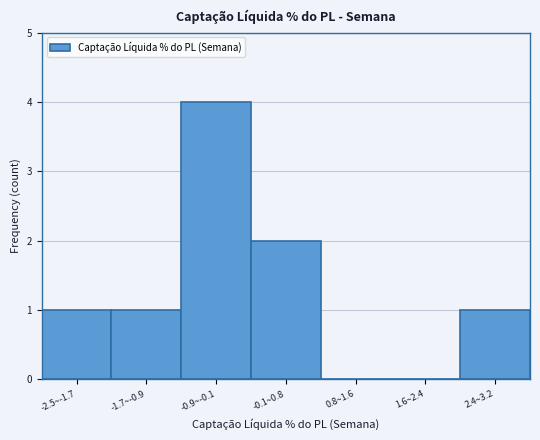

Reading left to right, transcribe all the data shown in this chart.

-2.5~-1.7=1	-1.7~-0.9=1	-0.9~-0.1=4	-0.1~0.8=2	0.8~1.6=0	1.6~2.4=0	2.4~3.2=1